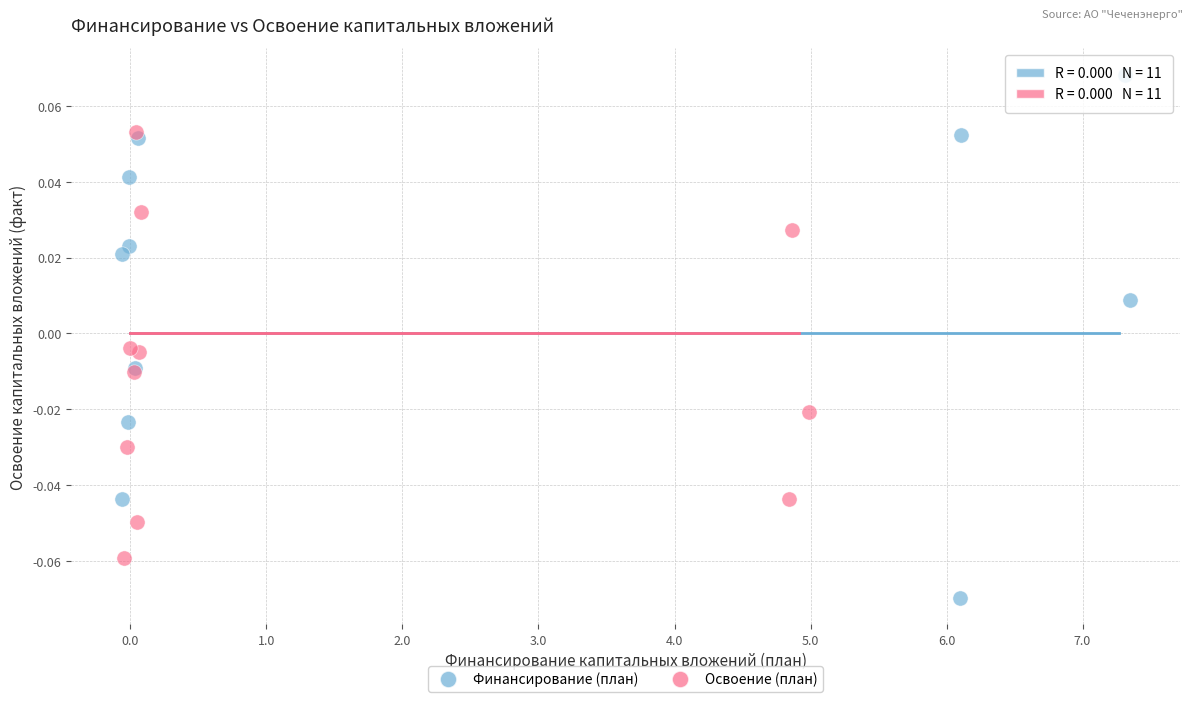

Which series has the largest Y range (max minus min)?

Финансирование (план)